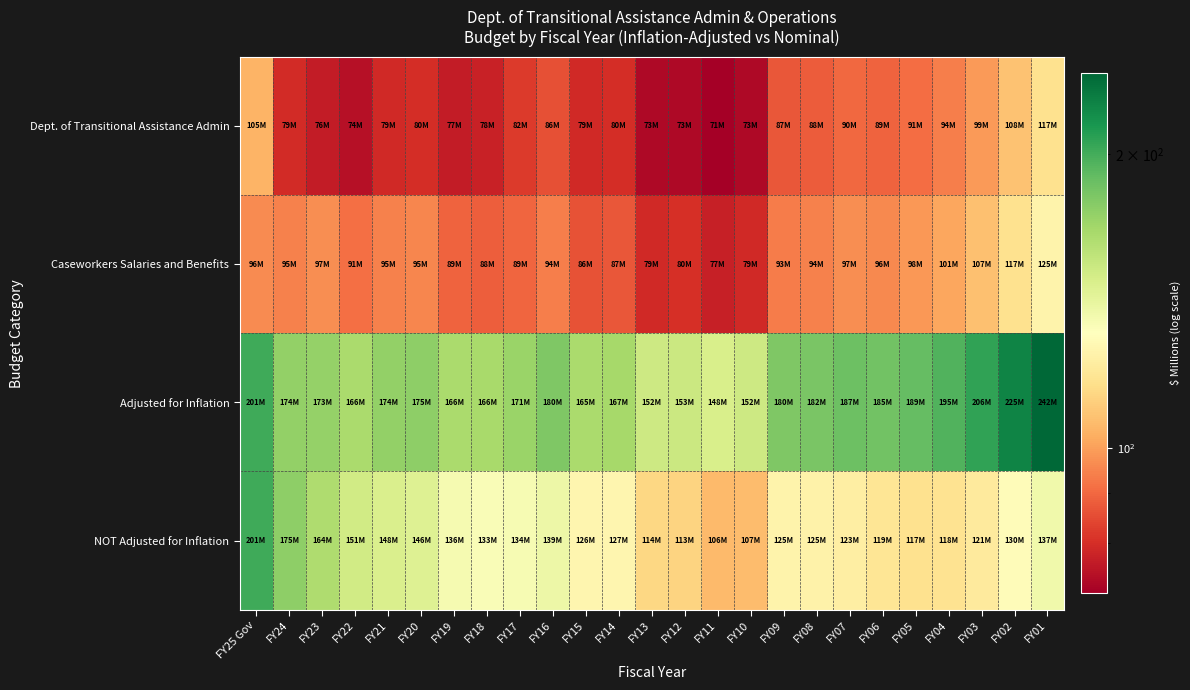

Which series has the largest range (max minus min)?

NOT Adjusted for Inflation